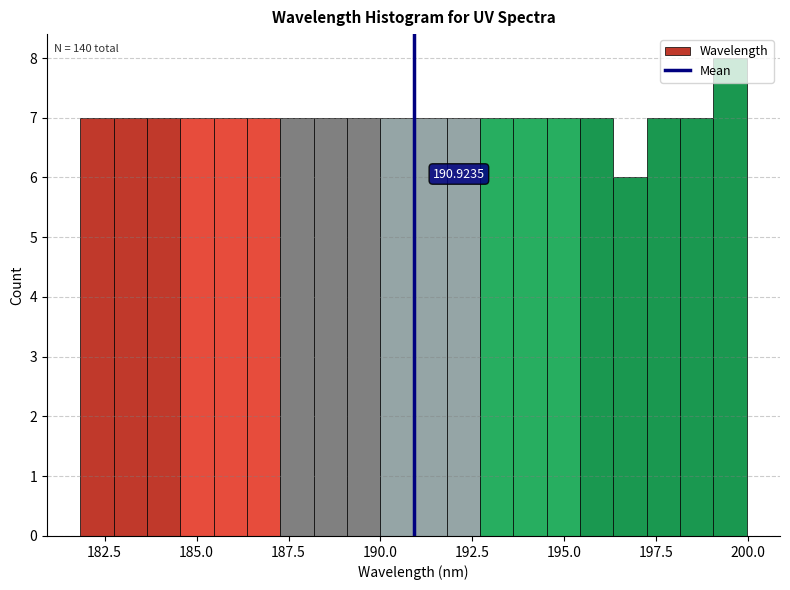

Read against the x-axis, roughly where is the centre of the tallest bar?

199.5